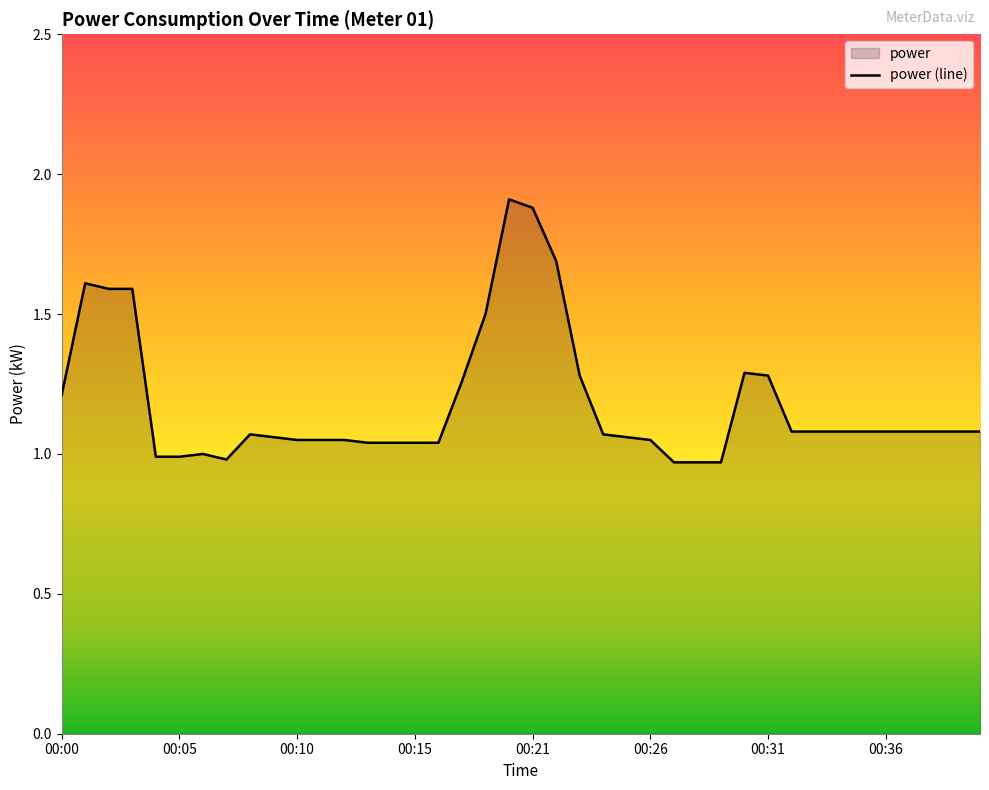

How many lines are shown in the chart?

1